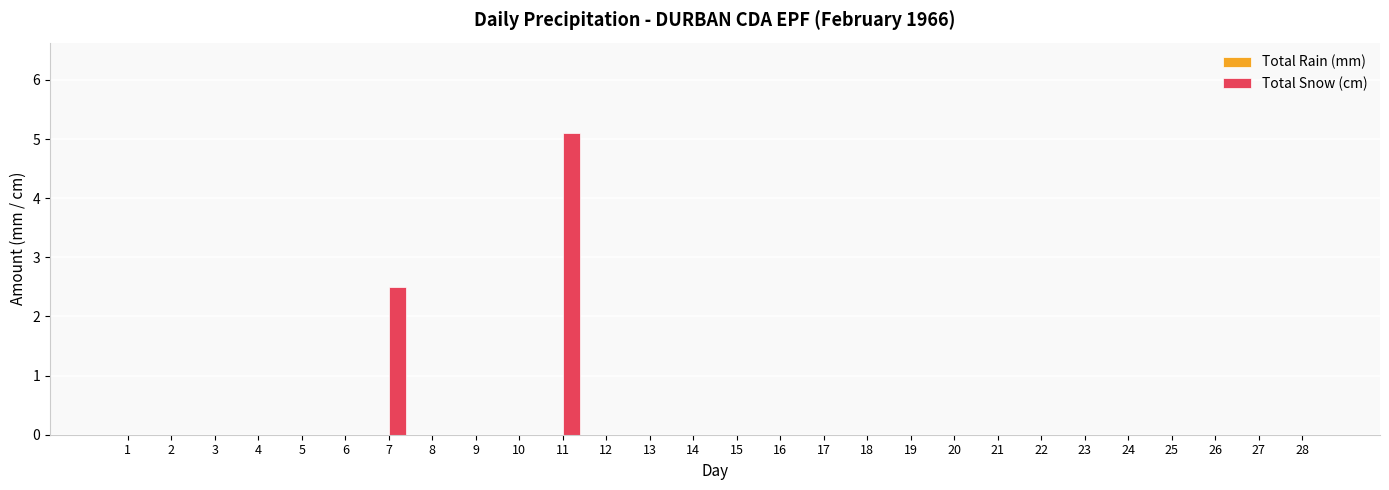

The chart shows a value of 2.7 at 14. True or false?

False